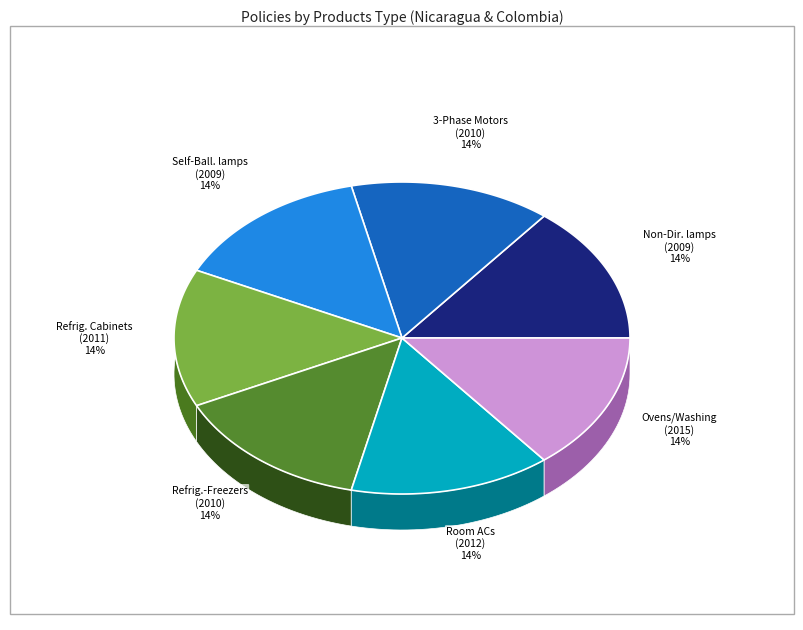

What percentage is the Refrigerators-Freezers (2010) slice, to the nearest percent?

14%